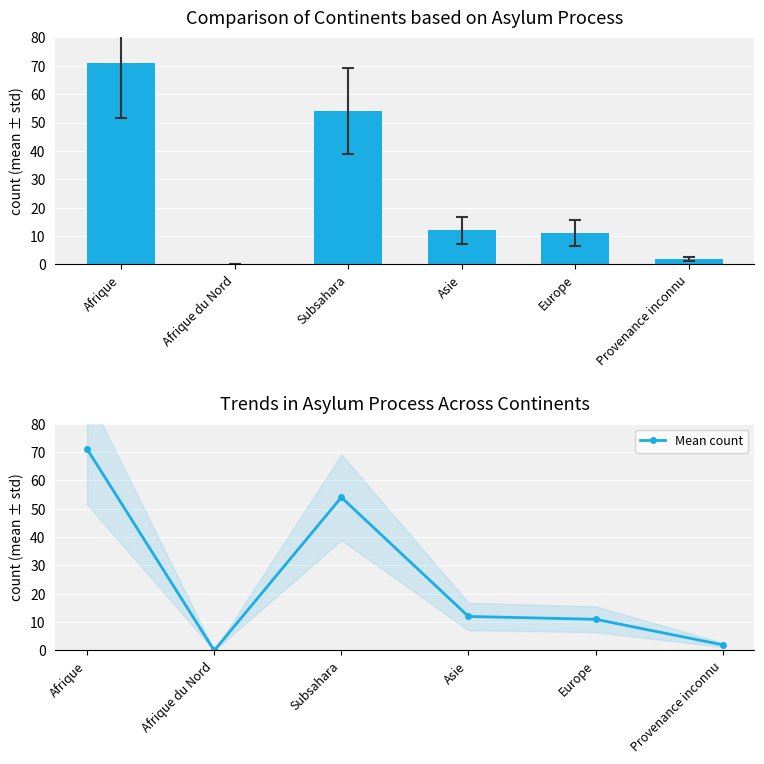

How many values in the Total (col_1) series exceed 12?

2